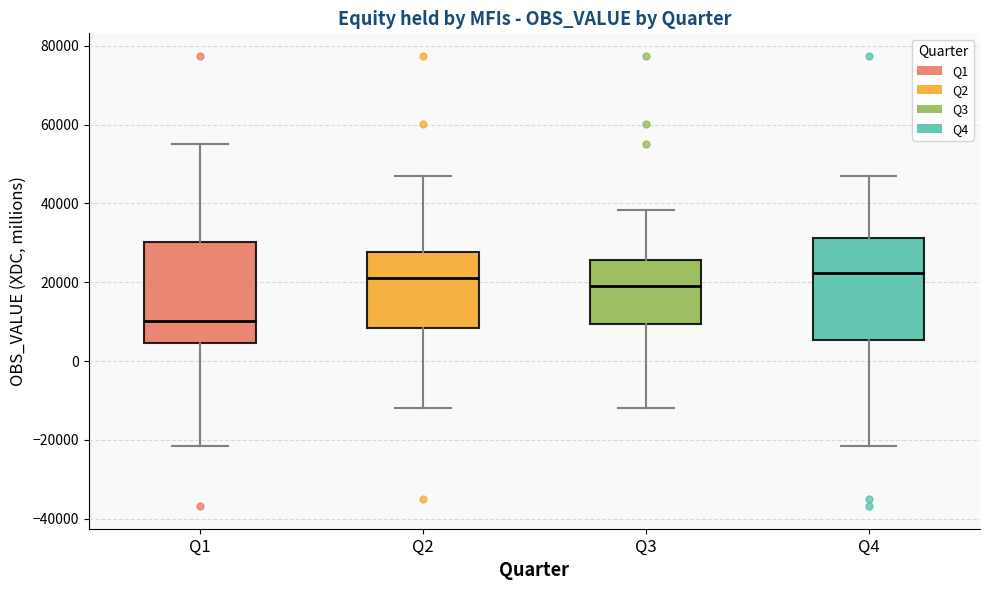

Reading left to right, read every box against the y-axis: the position of its median line, the range the box covers, and the ends of its whiskers. The values are not printed on the chart, so give them approximately, as read against the axis.

Q1: median 10000, box 4000 to 30000, whiskers -22000 to 56000
Q2: median 22000, box 8000 to 28000, whiskers -12000 to 46000
Q3: median 20000, box 10000 to 26000, whiskers -12000 to 38000
Q4: median 22000, box 6000 to 32000, whiskers -22000 to 46000